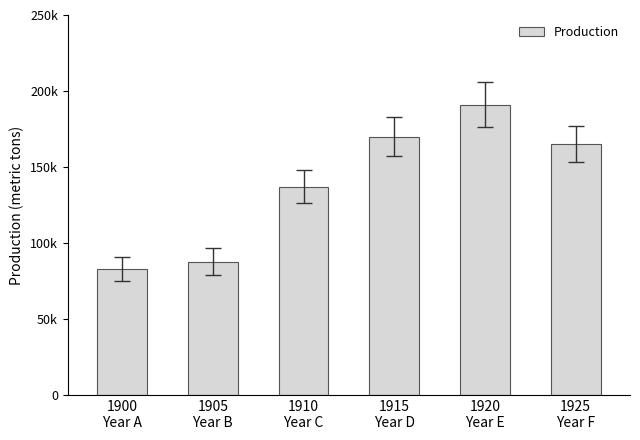

Rank the categories by value from highest to lowest.

1920
Year E, 1915
Year D, 1925
Year F, 1910
Year C, 1905
Year B, 1900
Year A